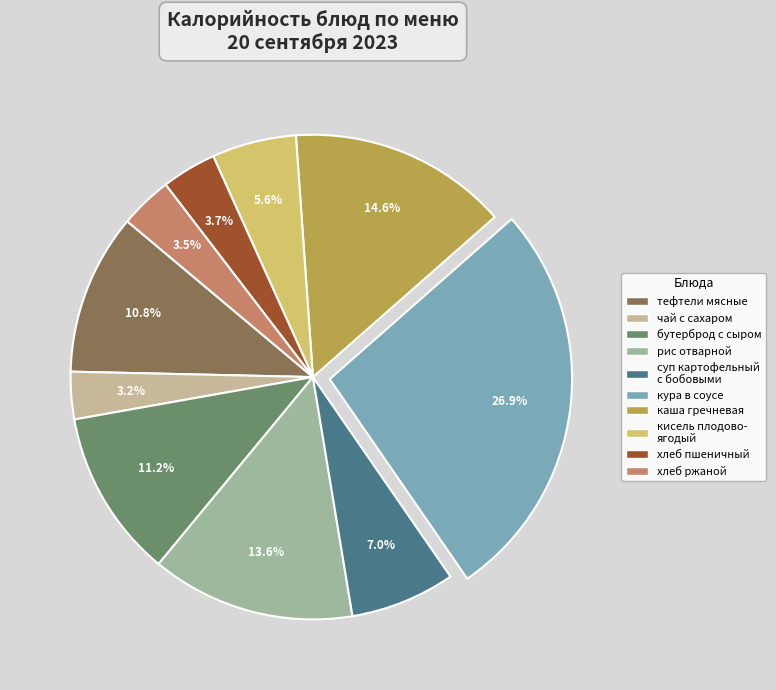

What portion of the pie excludes хлеб ржаной?

96.5%